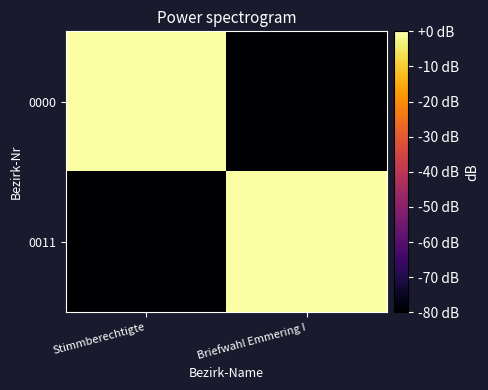

What is the spread (max minus min) of values at Stimmberechtigte?

80